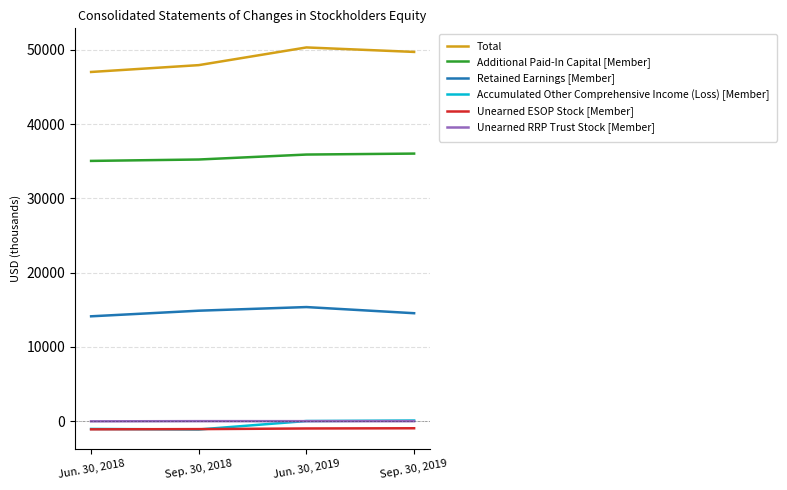

Rank the categories by Accumulated Other Comprehensive Income (Loss) [Member] value from highest to lowest.

Sep. 30, 2019, Jun. 30, 2019, Jun. 30, 2018, Sep. 30, 2018